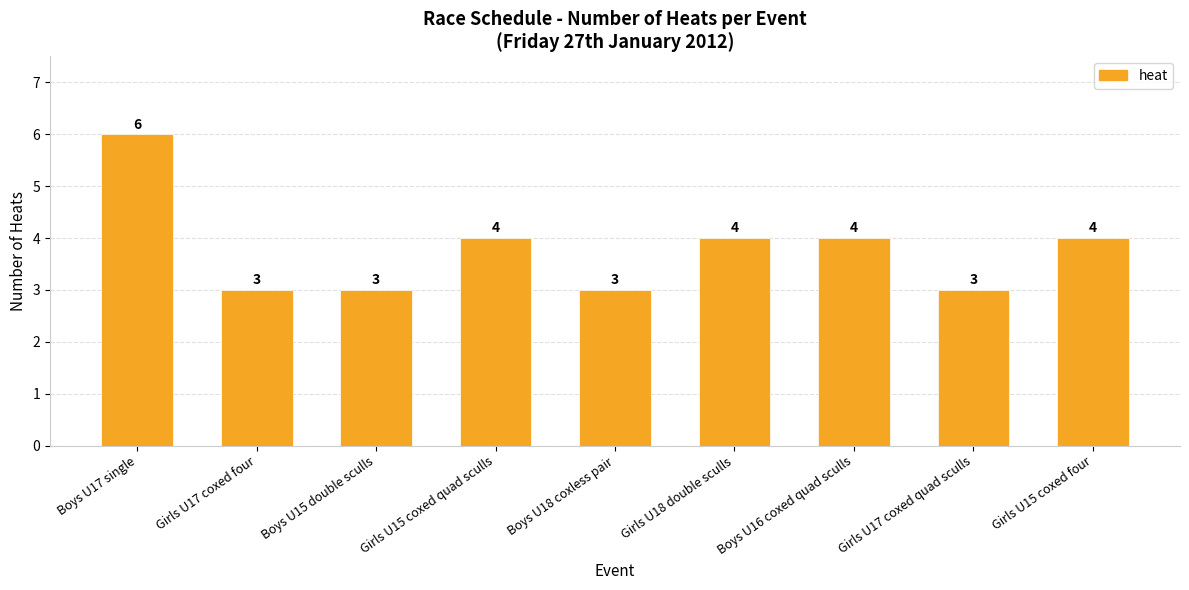

What is the difference between the maximum and minimum values?

3